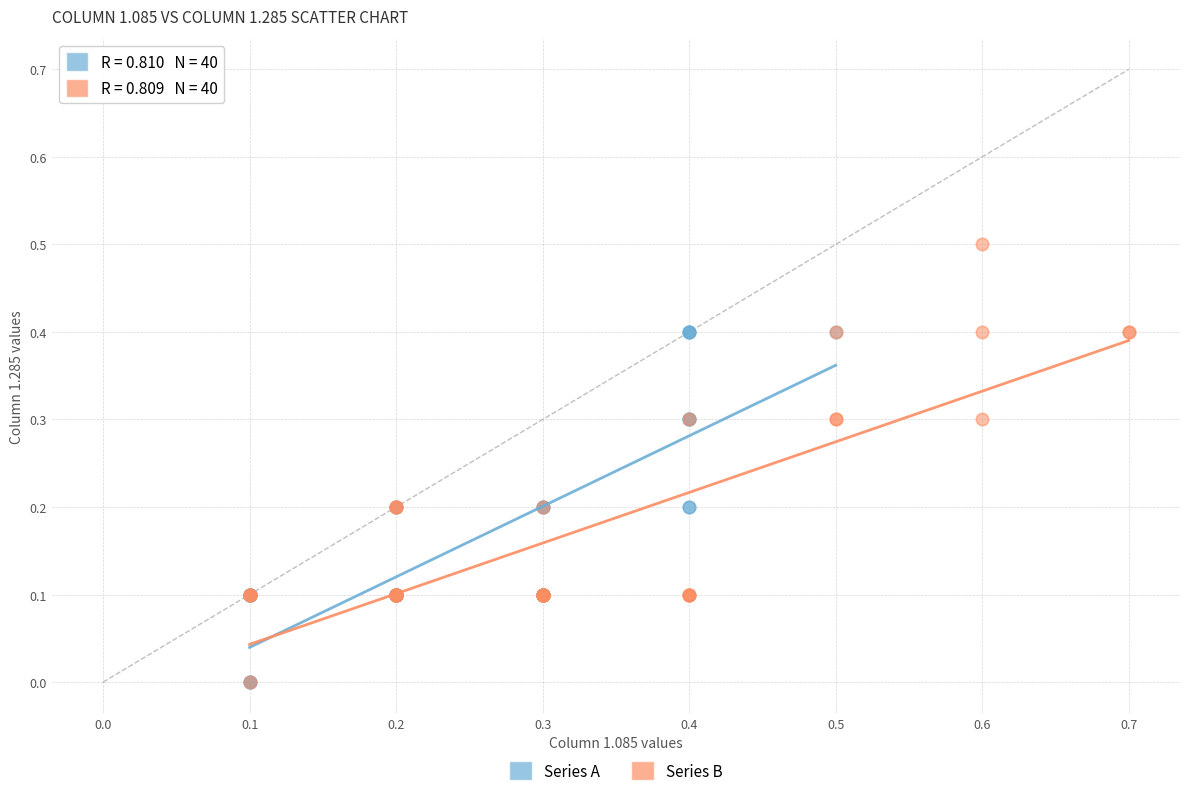

Which series has the widest spread of Y values?

Series B